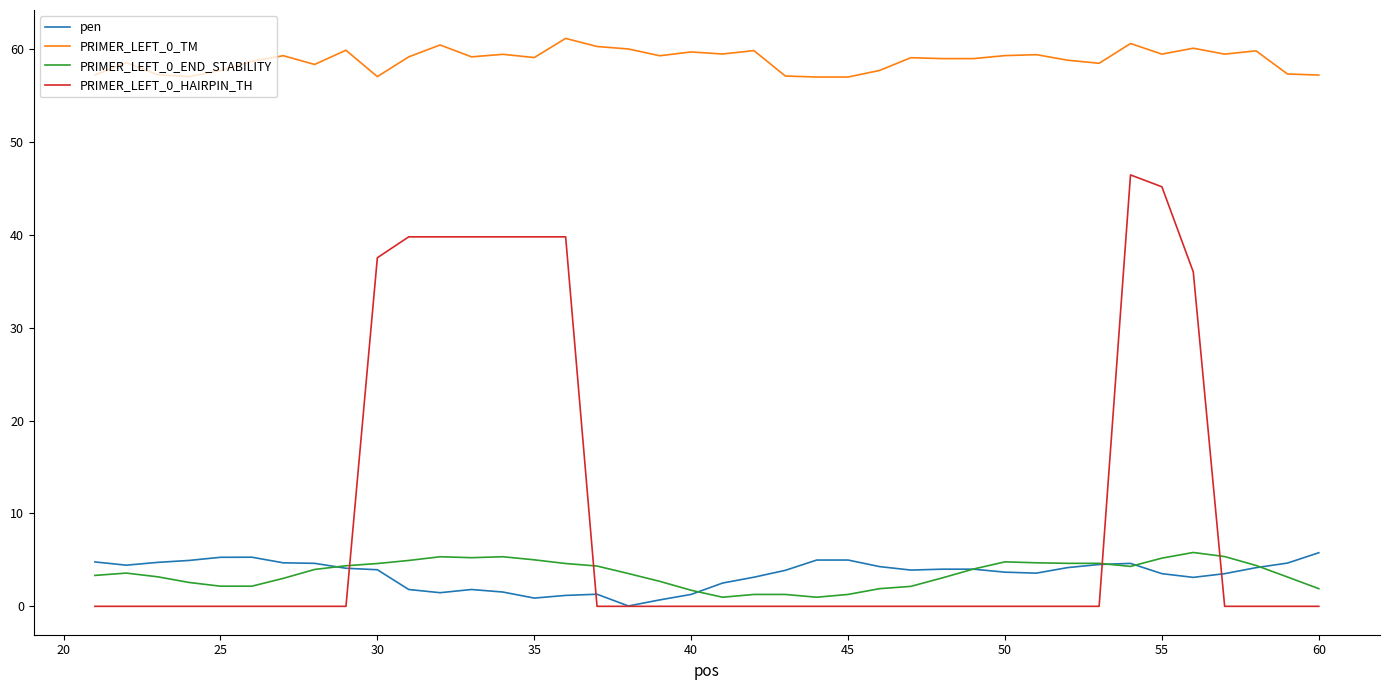

True or false: pen and PRIMER_LEFT_0_TM cross at least once.

False